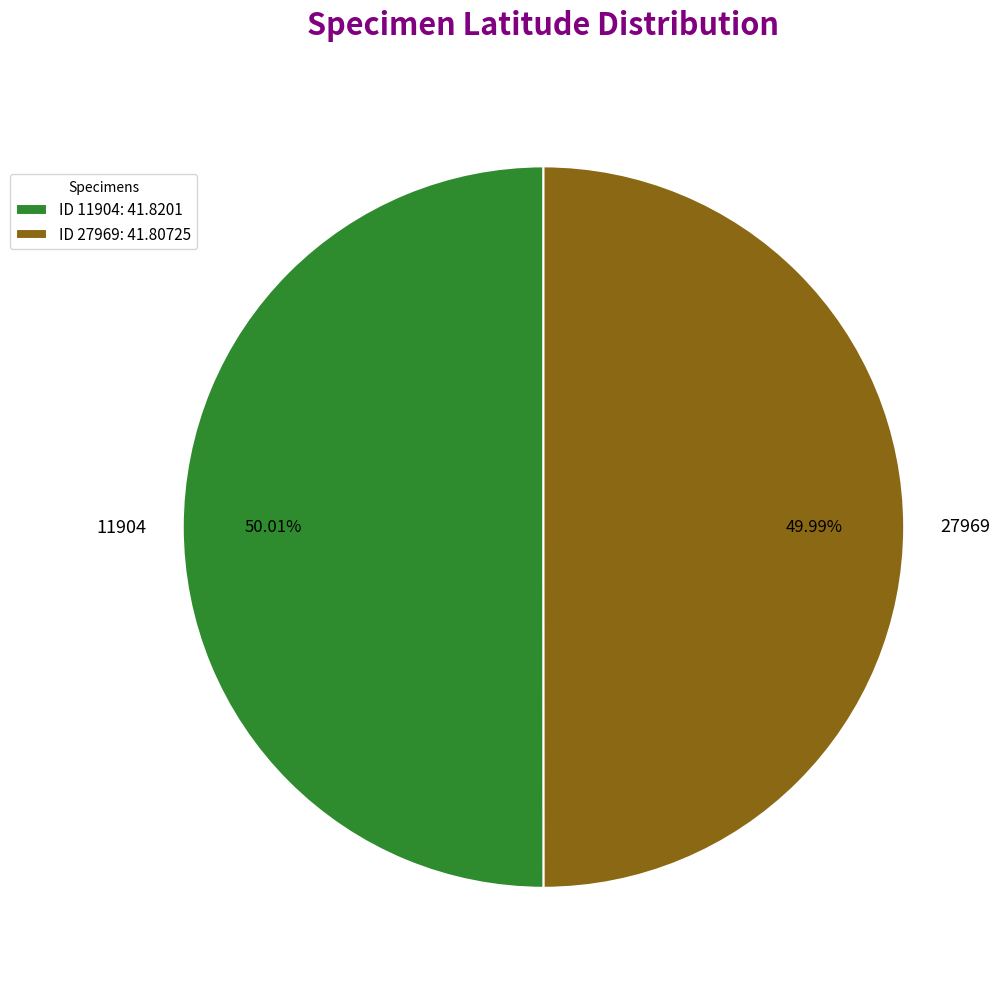

Does any single category account for the majority?

Yes